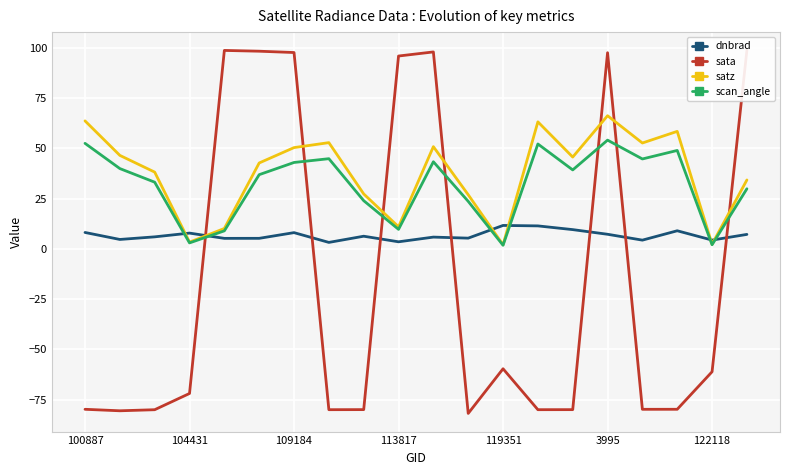

After their last crossing, which series has the higher values: sata or dnbrad?

sata